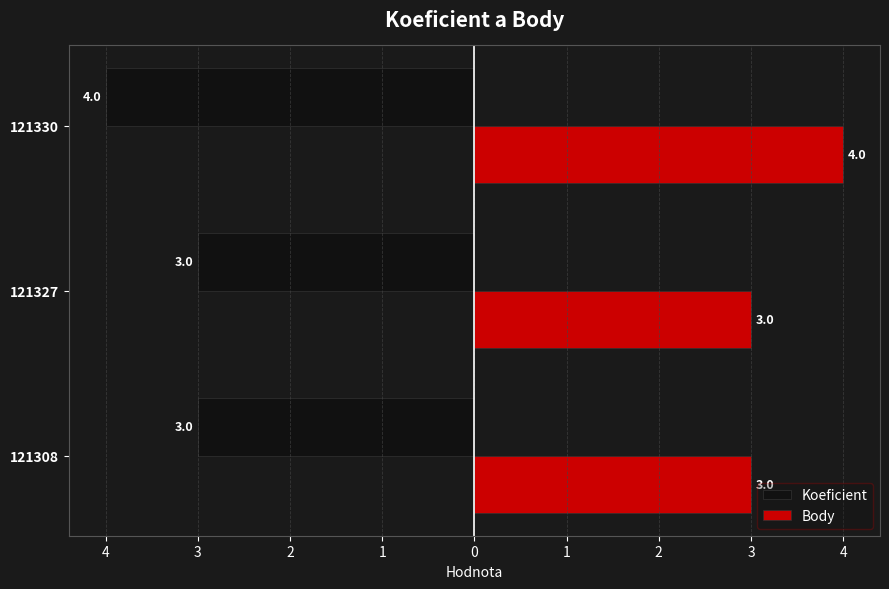

What are all the series names shown in the legend?

Koeficient, Body